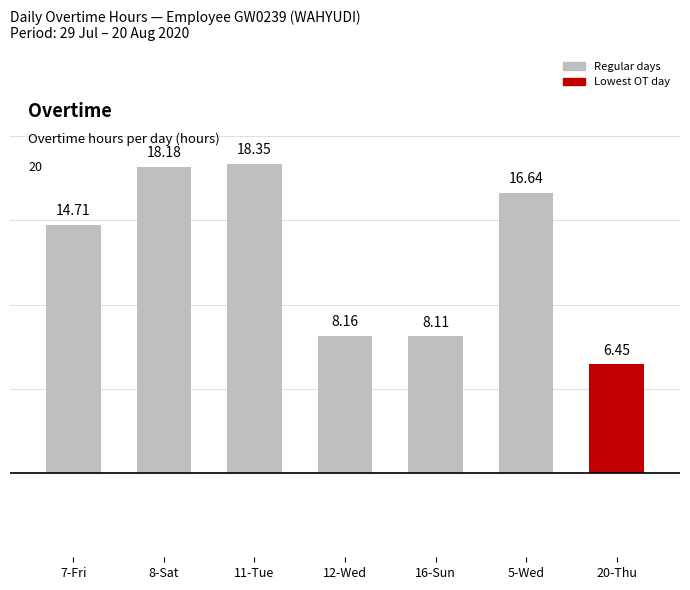

At which label is the value closest to 12?

7-Fri